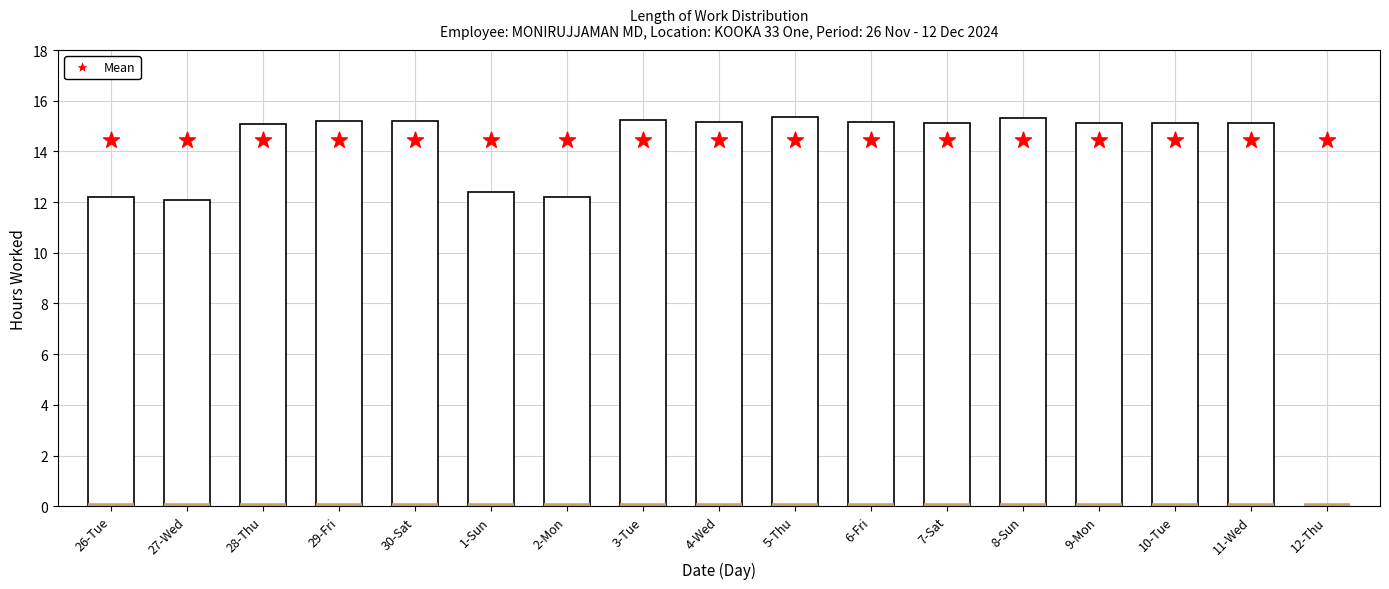

What is the total value across all series at 10-Tue?

29.6